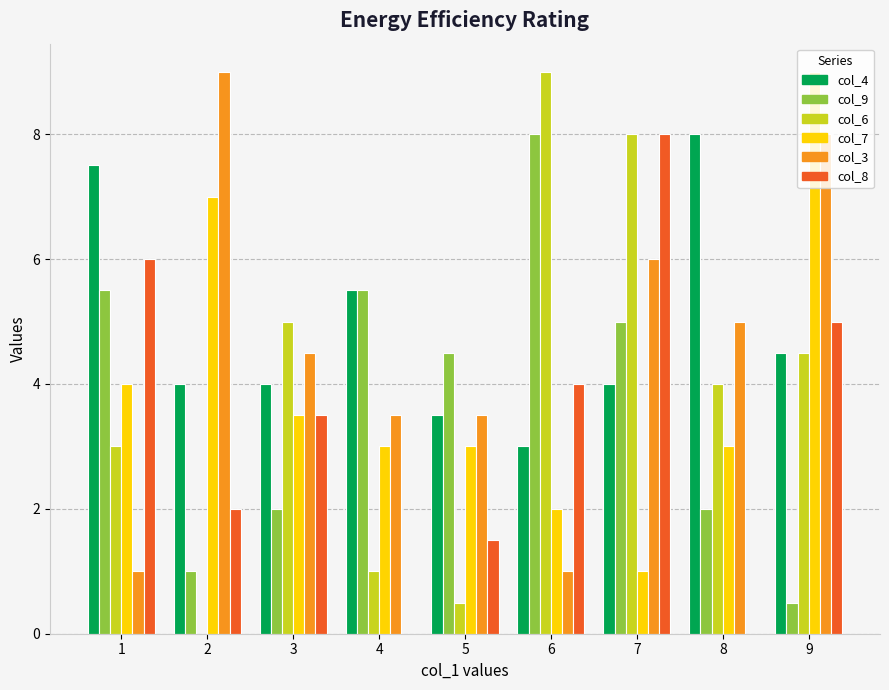

Is the value of col_4 at 8 greater than the value of col_6 at 6?

No